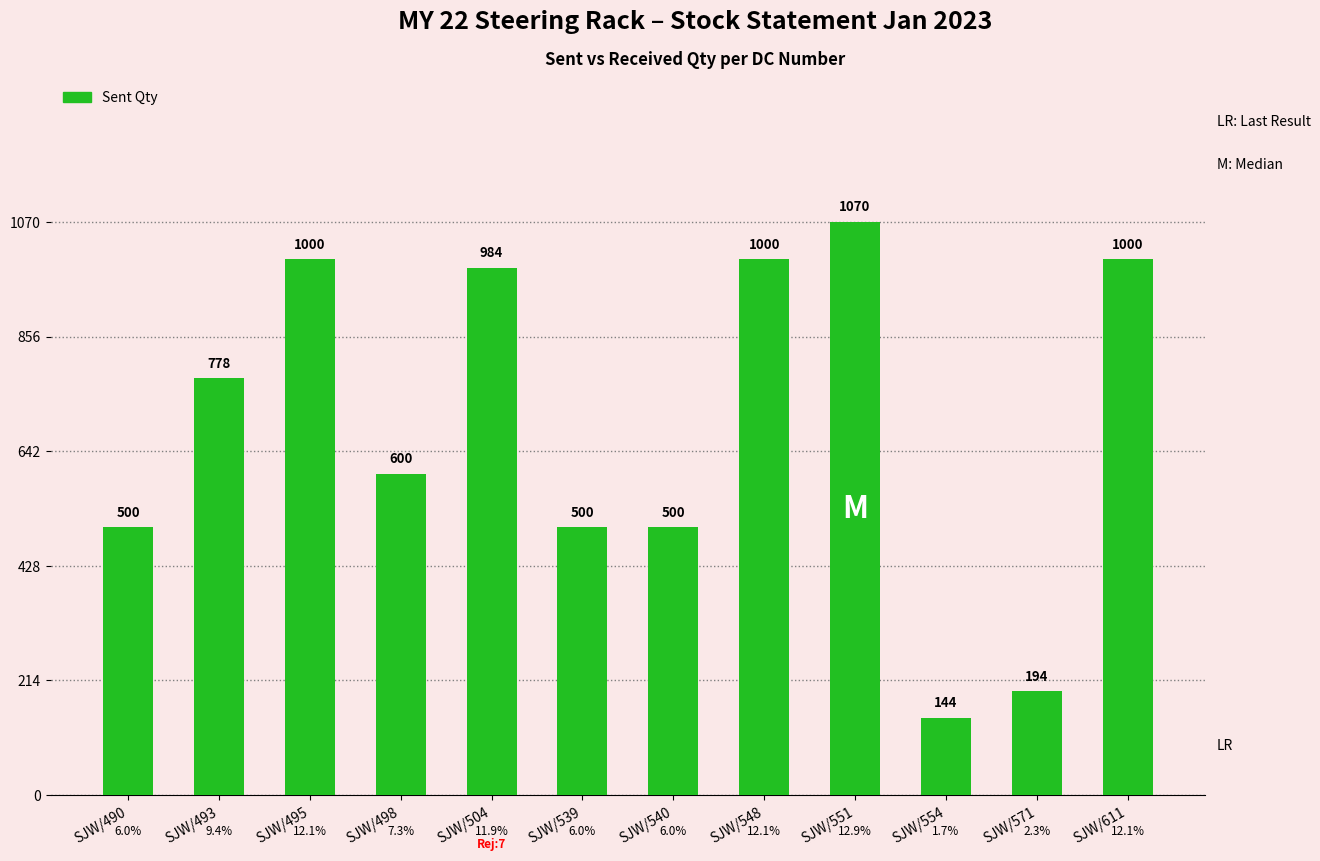

The chart shows a value of 1070 at SJW/551. True or false?

True